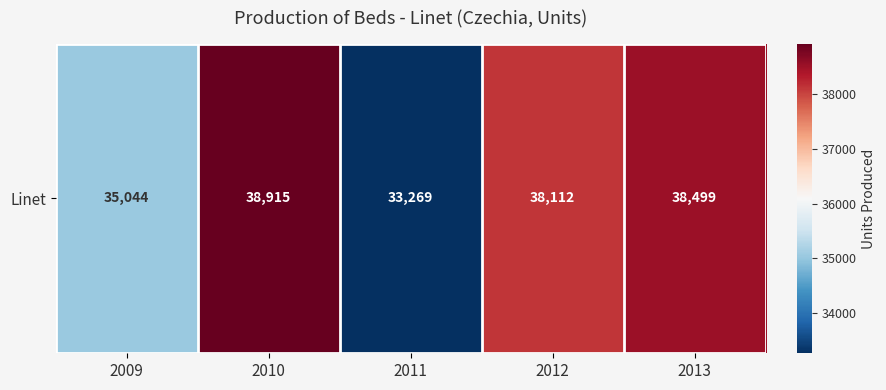

Reading left to right, list all the values displayed in this chart.

2009=35044	2010=38915	2011=33269	2012=38112	2013=38499